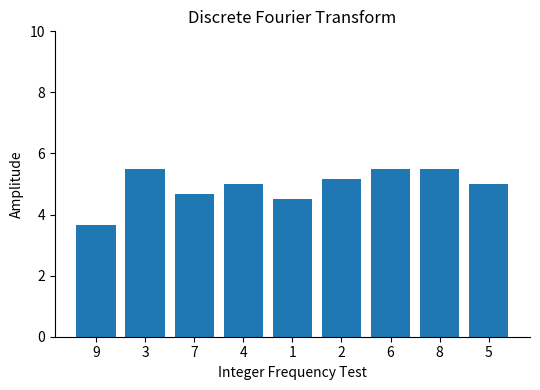

What is the value of the 6th bar from the left?

5.2